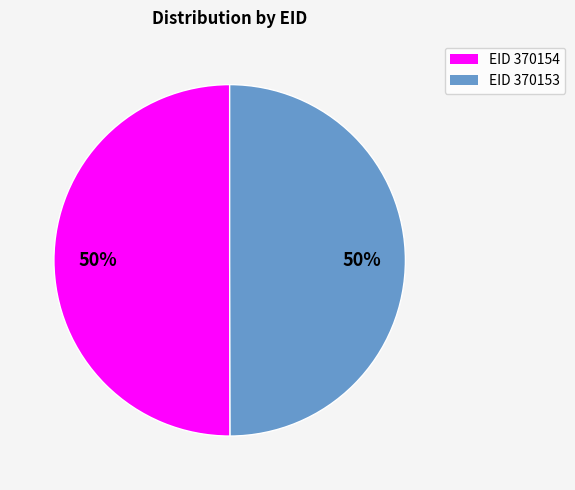

Approximately how many times larger is the value at EID 370153 compared to EID 370154?

1.0